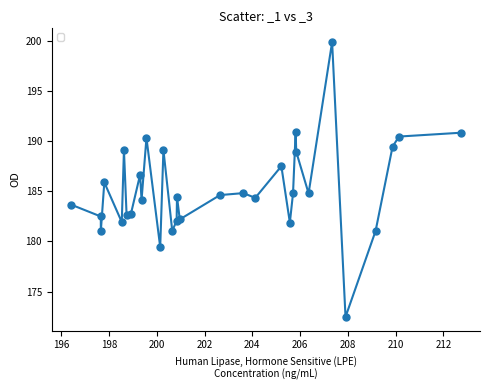

What is the smallest value displayed?

172.5